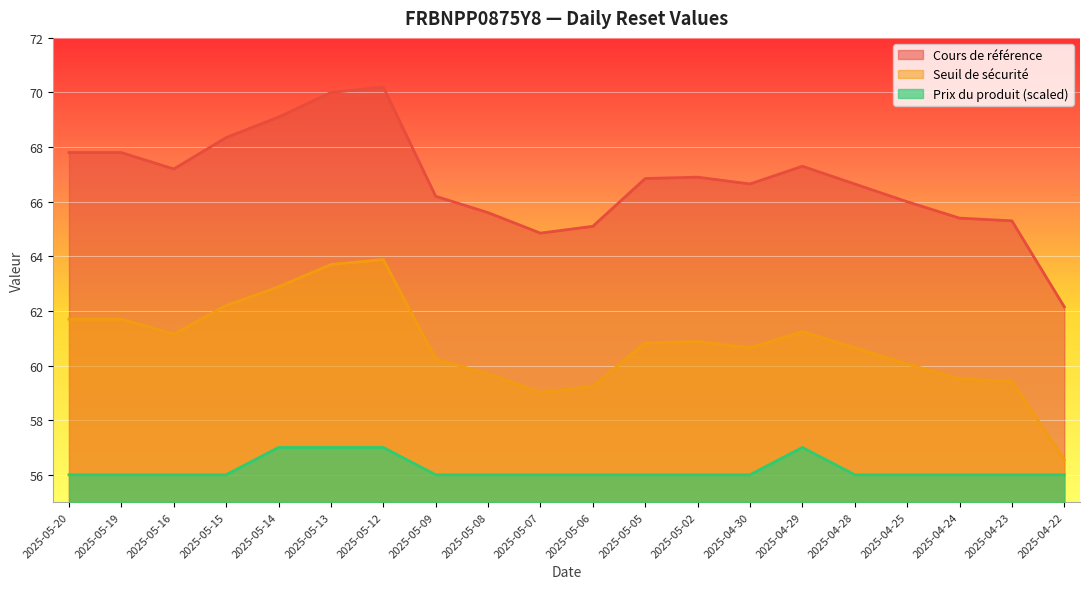

Reading left to right, extract all data points from this chart.

Cours de référence: 2025-05-20=67.8	2025-05-19=67.8	2025-05-16=67.2	2025-05-15=68.3	2025-05-14=69.1	2025-05-13=70.0	2025-05-12=70.2	2025-05-09=66.2	2025-05-08=65.6	2025-05-07=64.8	2025-05-06=65.1	2025-05-05=66.8	2025-05-02=66.9	2025-04-30=66.7	2025-04-29=67.3	2025-04-28=66.7	2025-04-25=66.0	2025-04-24=65.4	2025-04-23=65.3	2025-04-22=62.1
Seuil de sécurité: 2025-05-20=61.7	2025-05-19=61.7	2025-05-16=61.2	2025-05-15=62.2	2025-05-14=62.9	2025-05-13=63.7	2025-05-12=63.9	2025-05-09=60.2	2025-05-08=59.7	2025-05-07=59.0	2025-05-06=59.2	2025-05-05=60.8	2025-05-02=60.9	2025-04-30=60.7	2025-04-29=61.2	2025-04-28=60.7	2025-04-25=60.1	2025-04-24=59.5	2025-04-23=59.4	2025-04-22=56.6
Prix du produit: 2025-05-20=56.0	2025-05-19=56.0	2025-05-16=56.0	2025-05-15=56.0	2025-05-14=57.0	2025-05-13=57.0	2025-05-12=57.0	2025-05-09=56.0	2025-05-08=56.0	2025-05-07=56.0	2025-05-06=56.0	2025-05-05=56.0	2025-05-02=56.0	2025-04-30=56.0	2025-04-29=57.0	2025-04-28=56.0	2025-04-25=56.0	2025-04-24=56.0	2025-04-23=56.0	2025-04-22=56.0